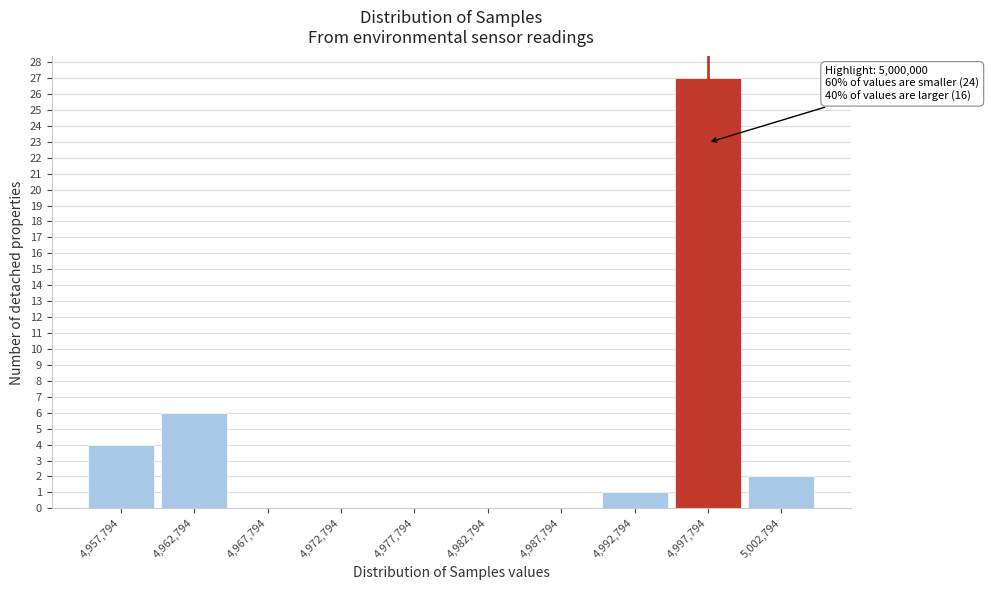

Reading left to right, list all the values displayed in this chart.

4,957,794=4	4,962,794=6	4,967,794=0	4,972,794=0	4,977,794=0	4,982,794=0	4,987,794=0	4,992,794=1	4,997,794=27	5,002,794=2